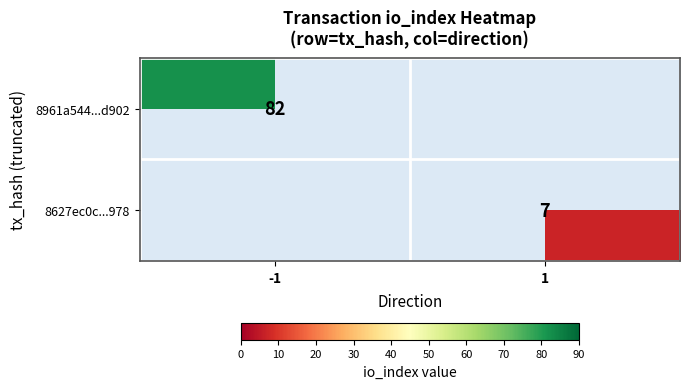

The value of 8627ec0c...978 at 1 is 10. True or false?

False